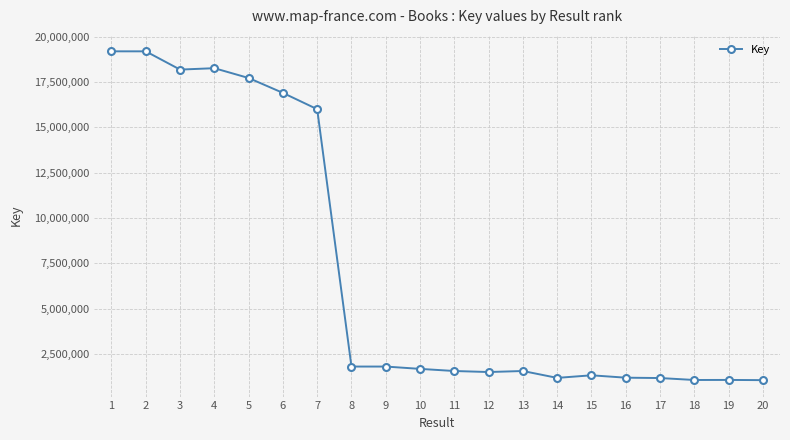

What is the greatest value displayed?

19185099